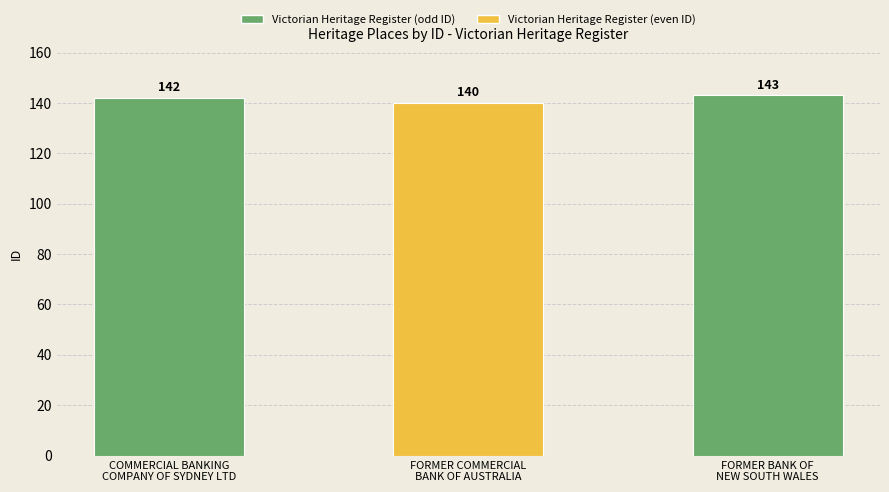

List the labels in order of value, largest first.

FORMER BANK OF
NEW SOUTH WALES, COMMERCIAL BANKING
COMPANY OF SYDNEY LTD, FORMER COMMERCIAL
BANK OF AUSTRALIA